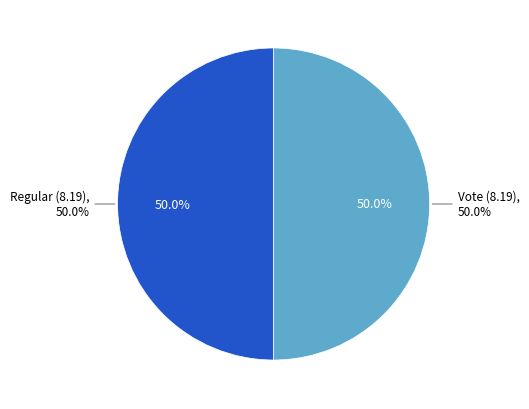

What is the smallest slice in the pie chart?

Regular